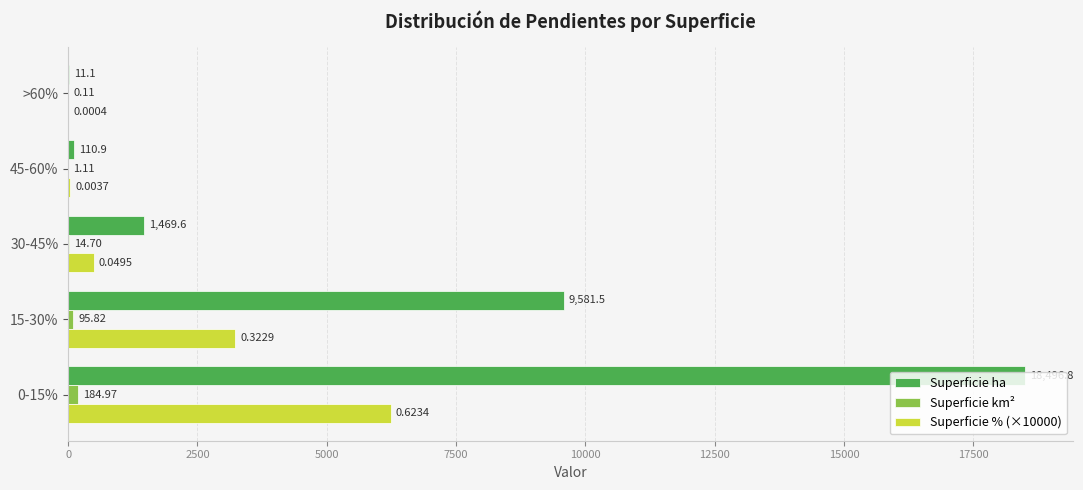

At which category is the sum across all series the highest?

0-15%